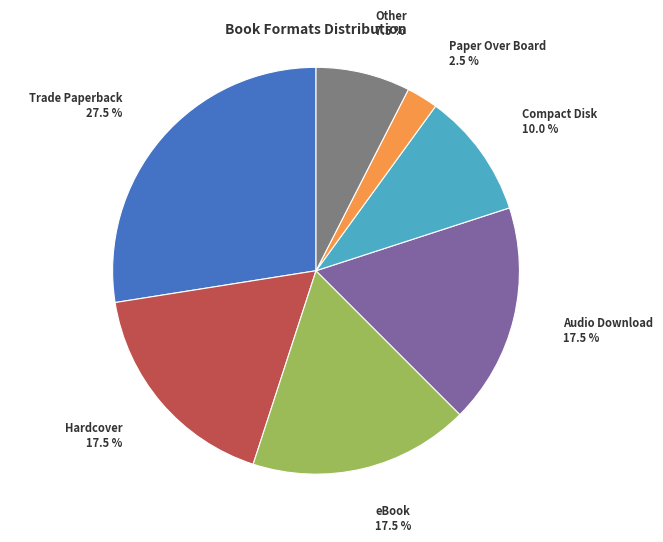

Which slice is the largest?

Trade Paperback